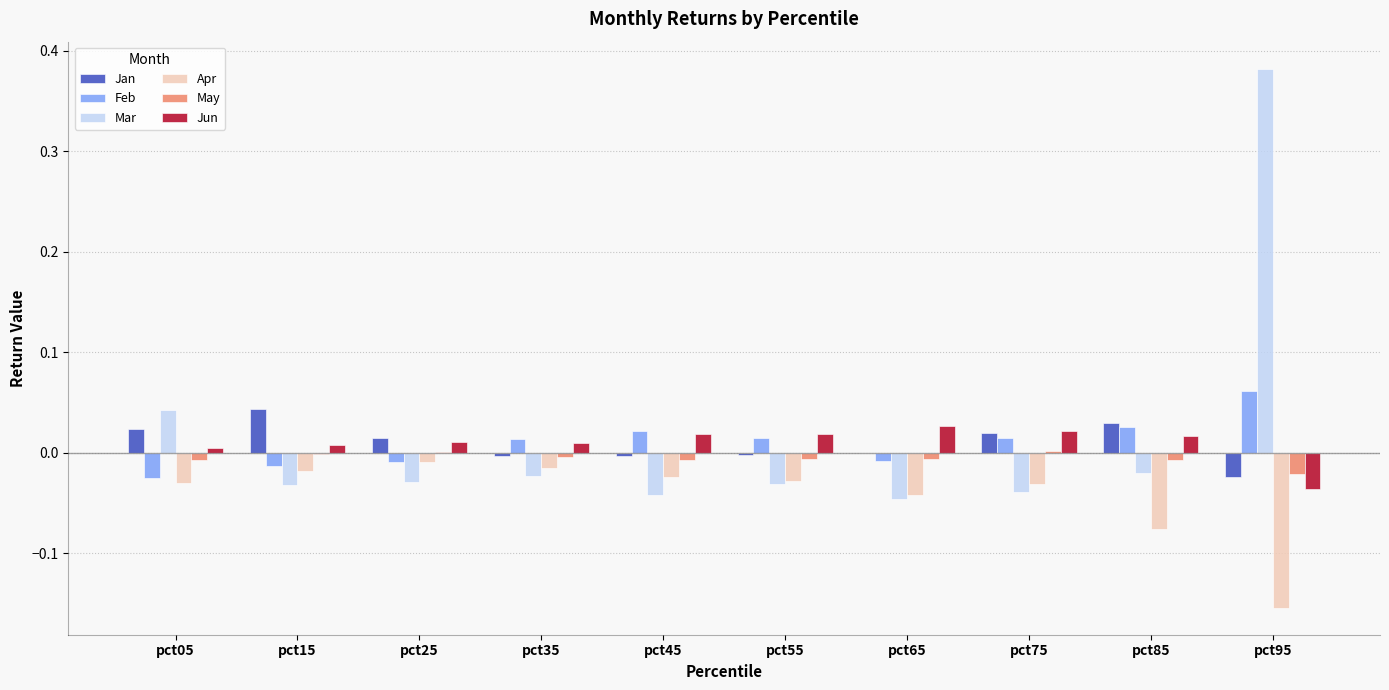

Is it true that Jan equals -0.0 at pct35?

True